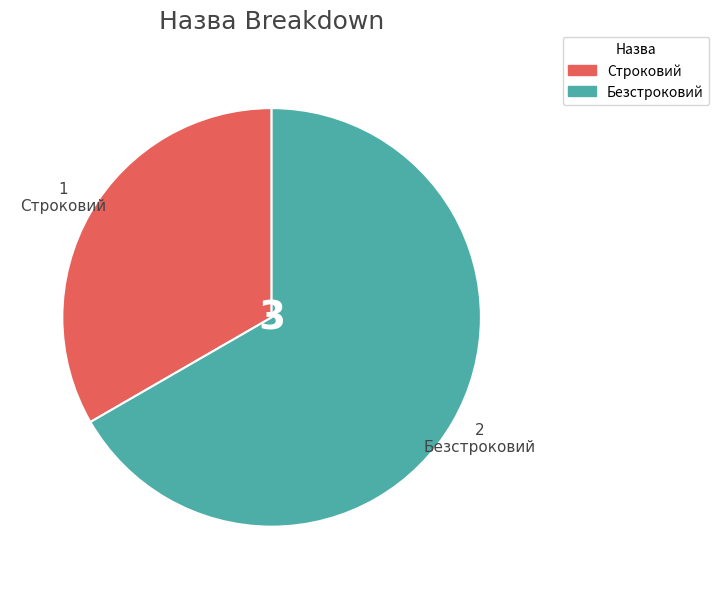

What is the majority slice?

Безстроковий